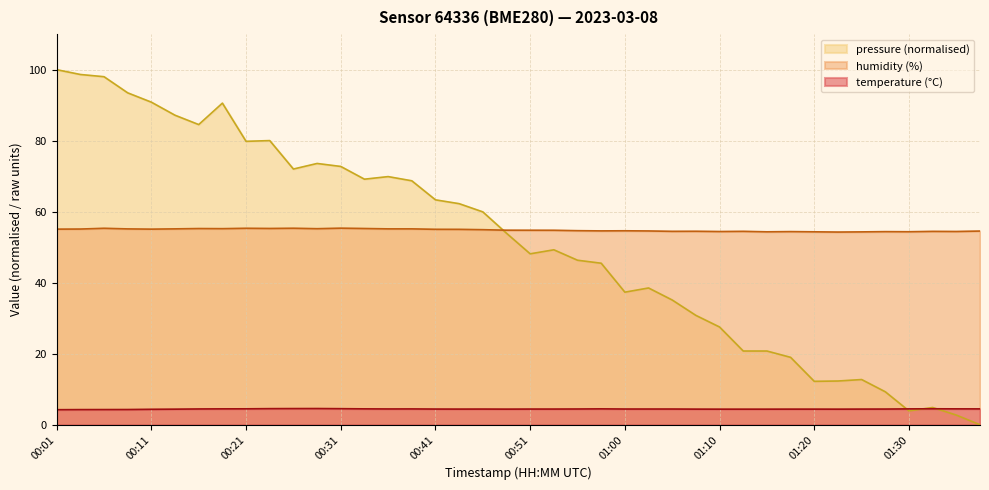

Which series has the largest total across all categories?

humidity (%)